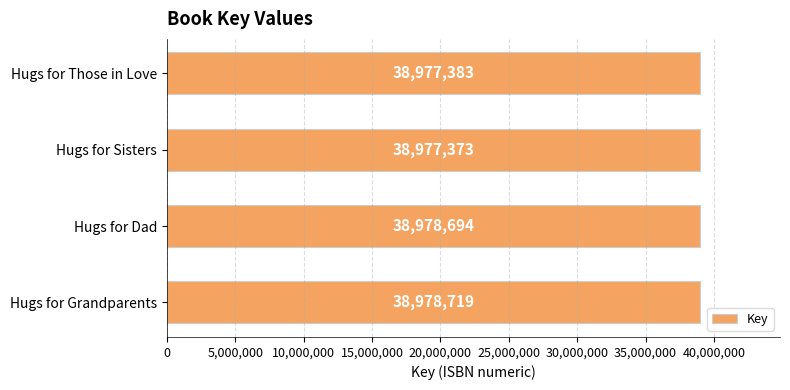

What is the ratio of the value at Hugs for Grandparents to the value at Hugs for Those in Love?

1.0